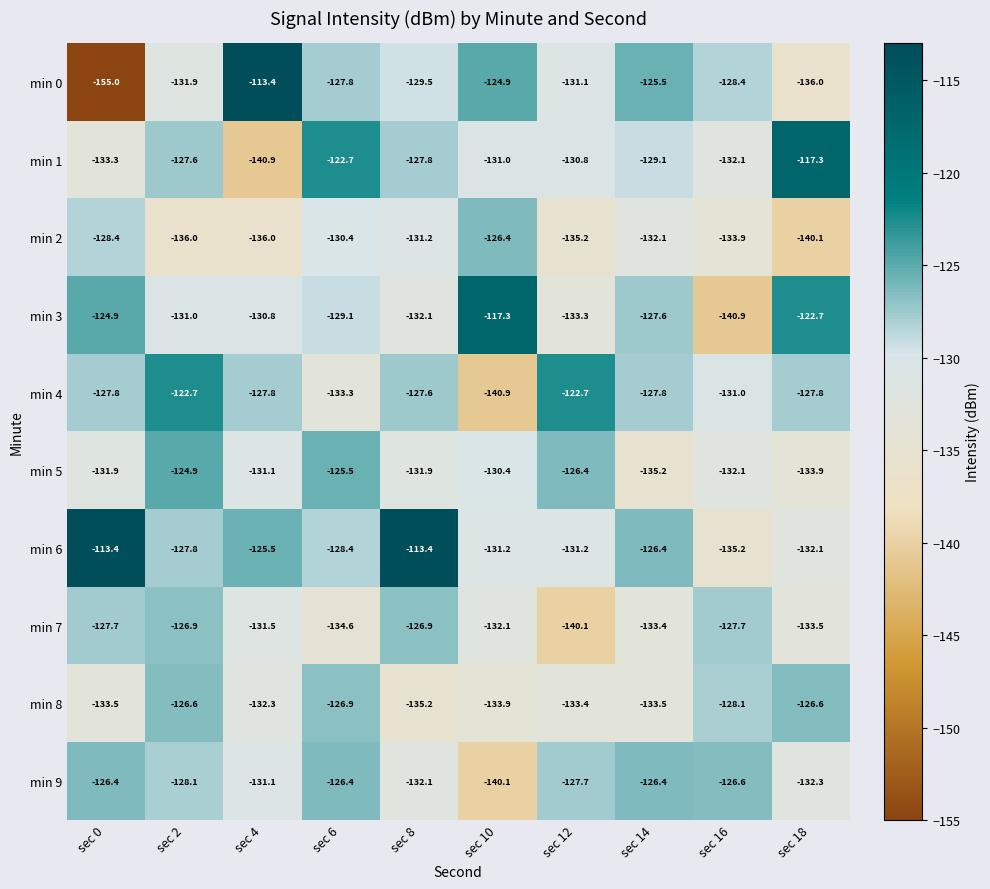

At which category is the sum across all series the highest?

sec 2